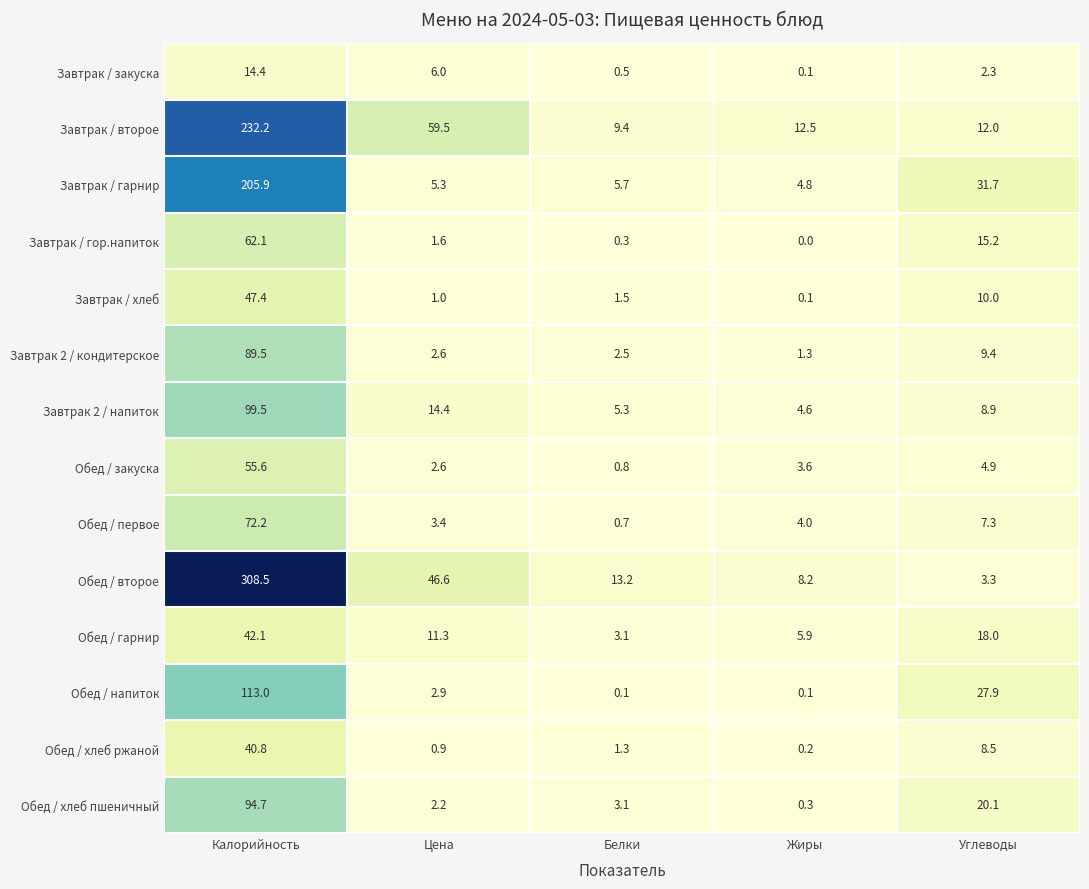

What is the sum of all Завтрак / хлеб values?

60.0